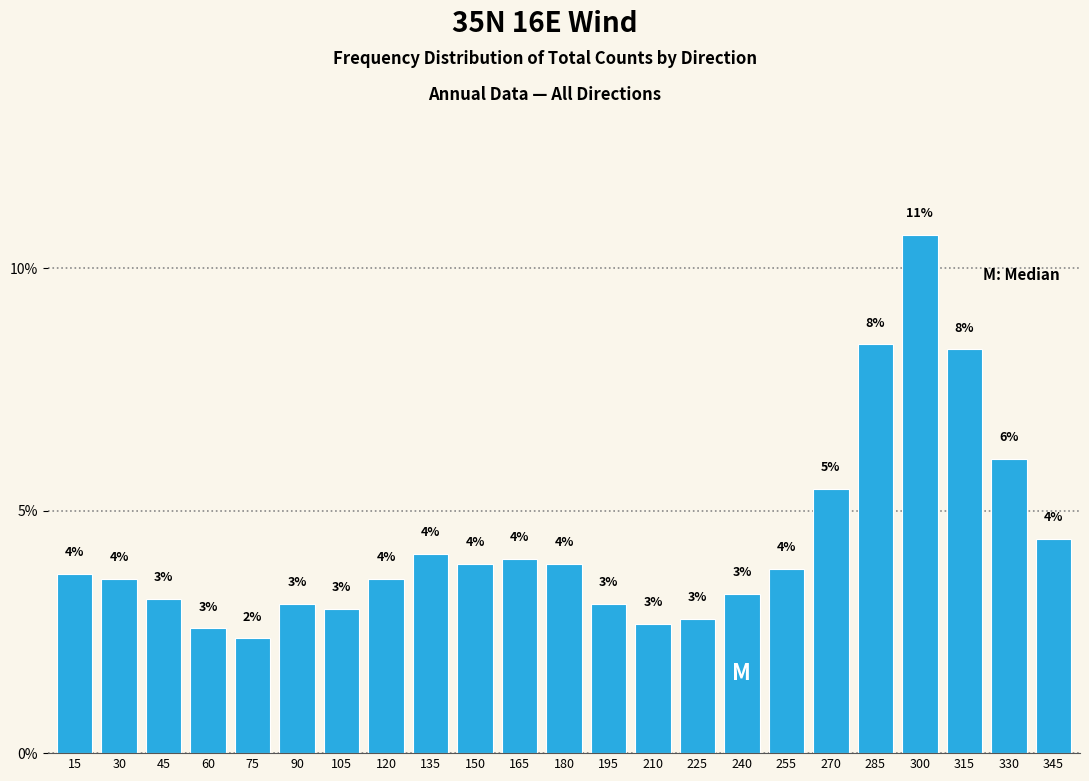

Between 15 and 330, which is larger?

330